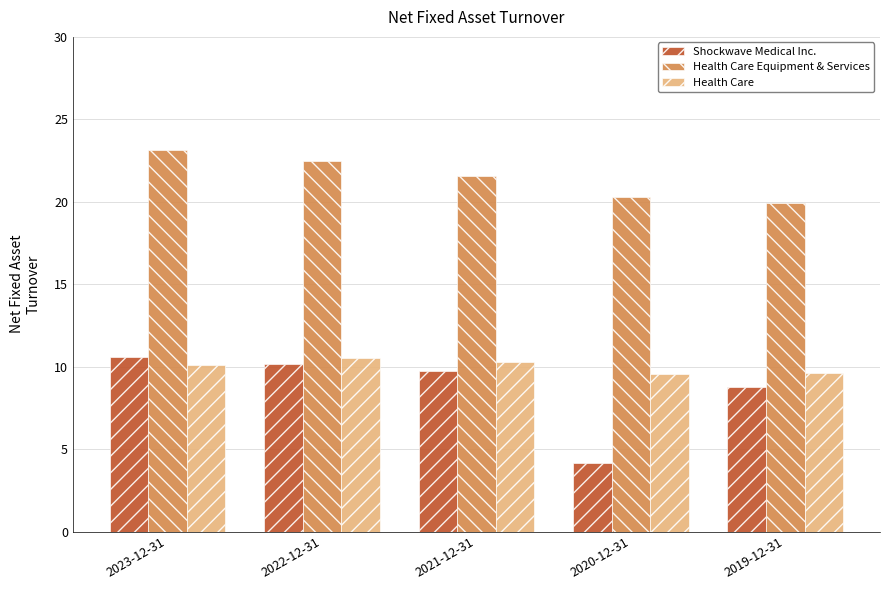

At which category does the chart reach its minimum across all series?

2020-12-31